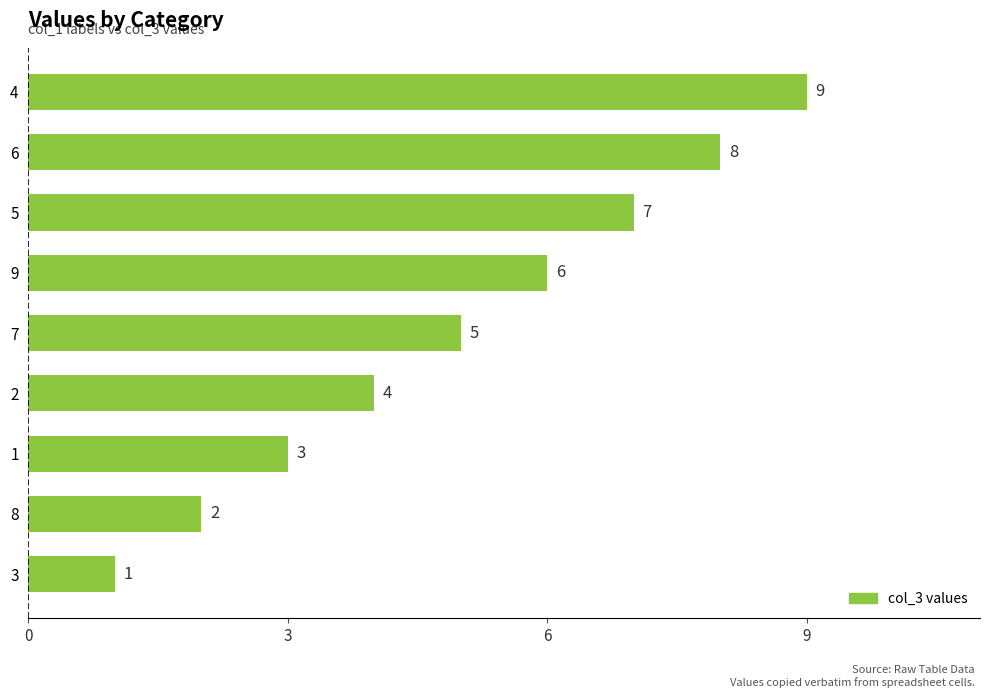

List the labels in order of value, largest first.

4, 6, 5, 9, 7, 2, 1, 8, 3